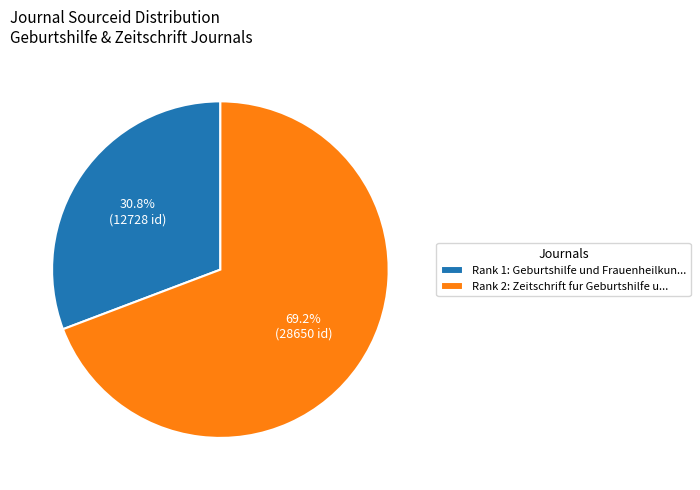

Which slice is the largest?

Rank 2: Zeitschrift fur Geburtshilfe u...